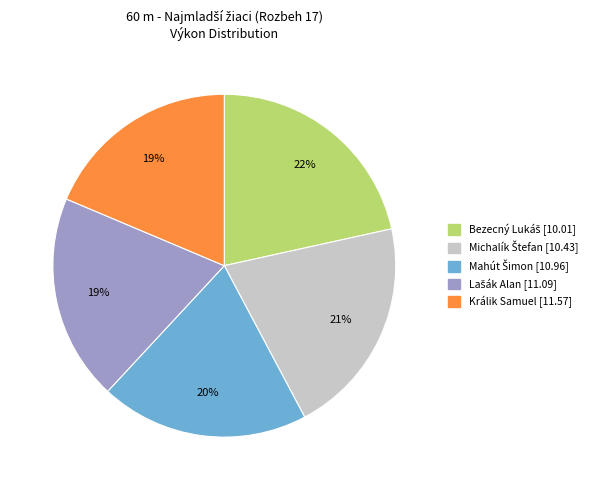

True or false: Králik Samuel accounts for 19% of the total.

True